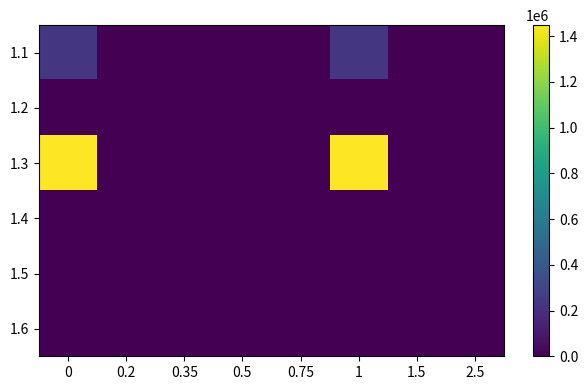

Which series has the widest spread of values?

1.3